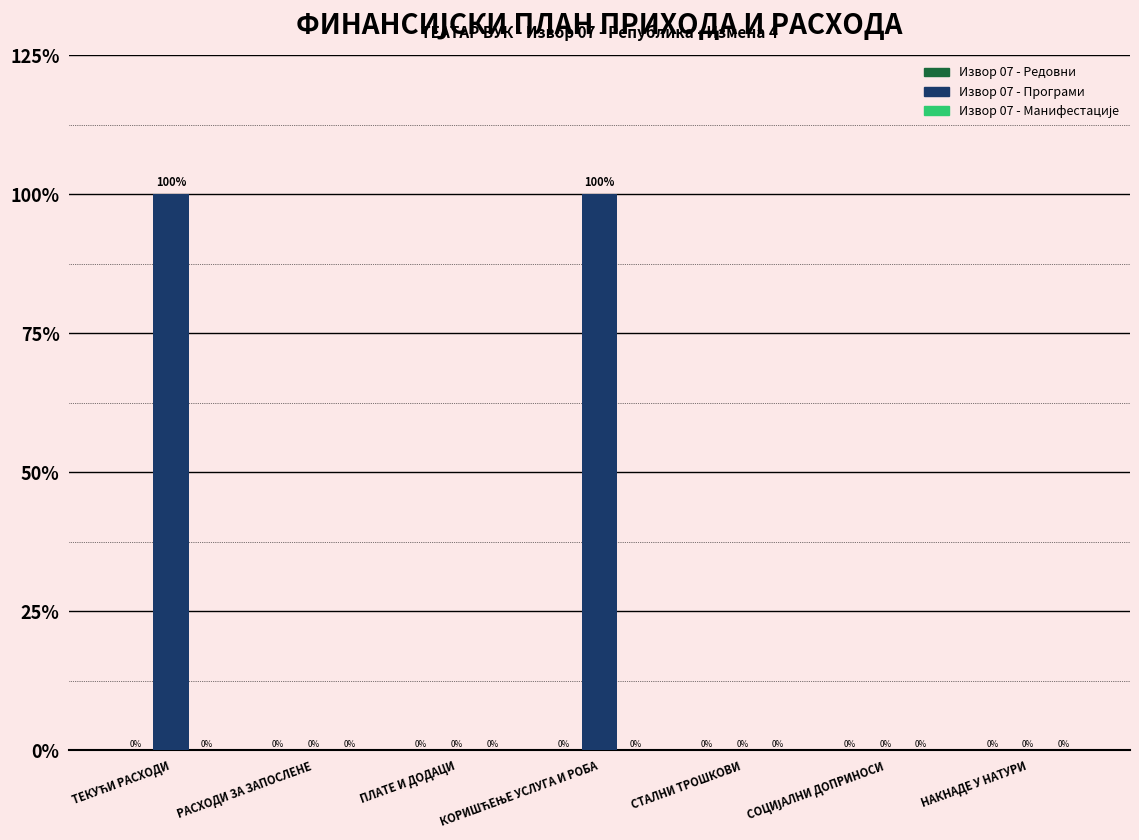

Reading left to right, what are all the values shown in this chart?

Извор 07 - Редовни: 0	0	0	0	0	0	0
Извор 07 - Програми: 2000000	0	0	2000000	0	0	0
Извор 07 - Манифестације: 0	0	0	0	0	0	0